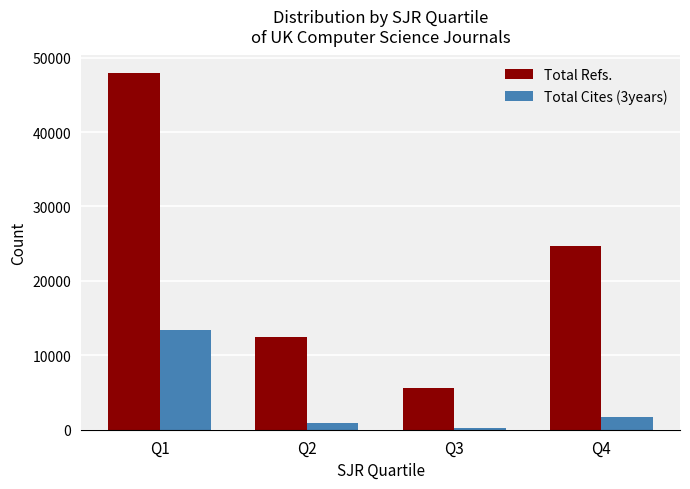

Which series has the largest range (max minus min)?

Total Refs.